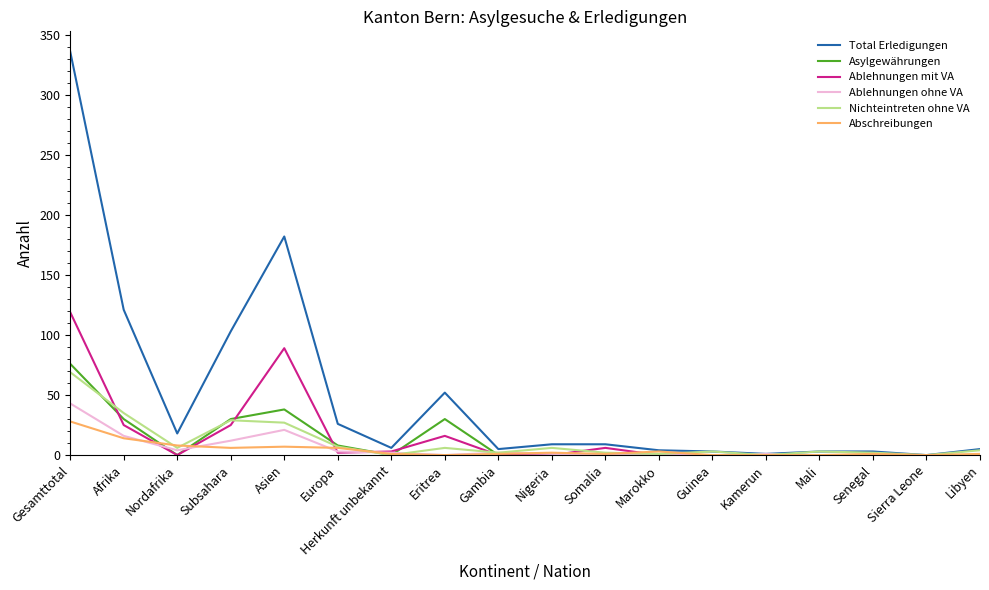

The value of Ablehnungen ohne VA at Guinea is 0. True or false?

True